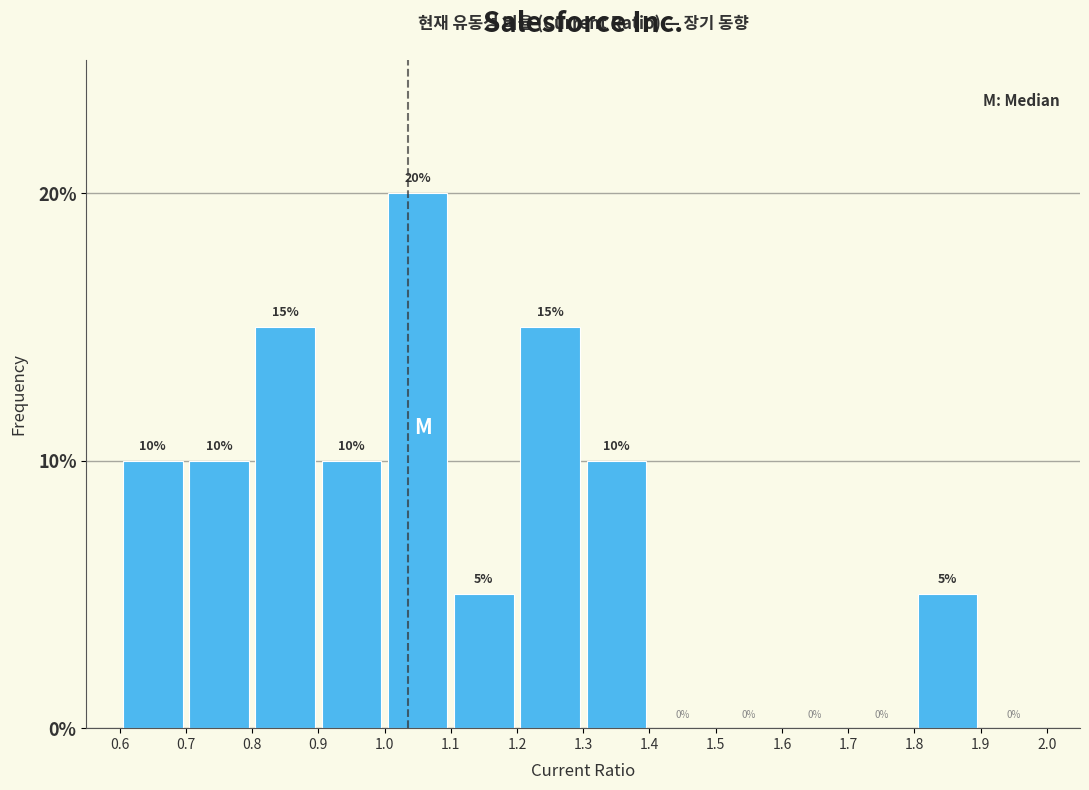

What is the height of the bar covering 0.9 to 1.0 on the x-axis?

10